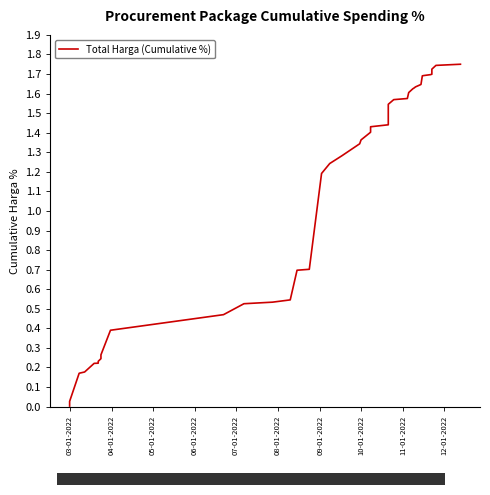

Is it true that the value at 38 is 3.0?

False